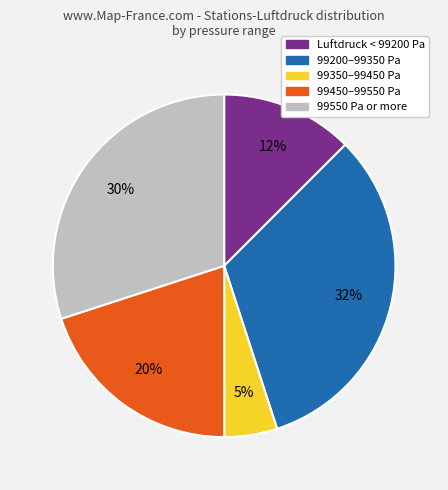

Is there a majority slice in this chart?

No